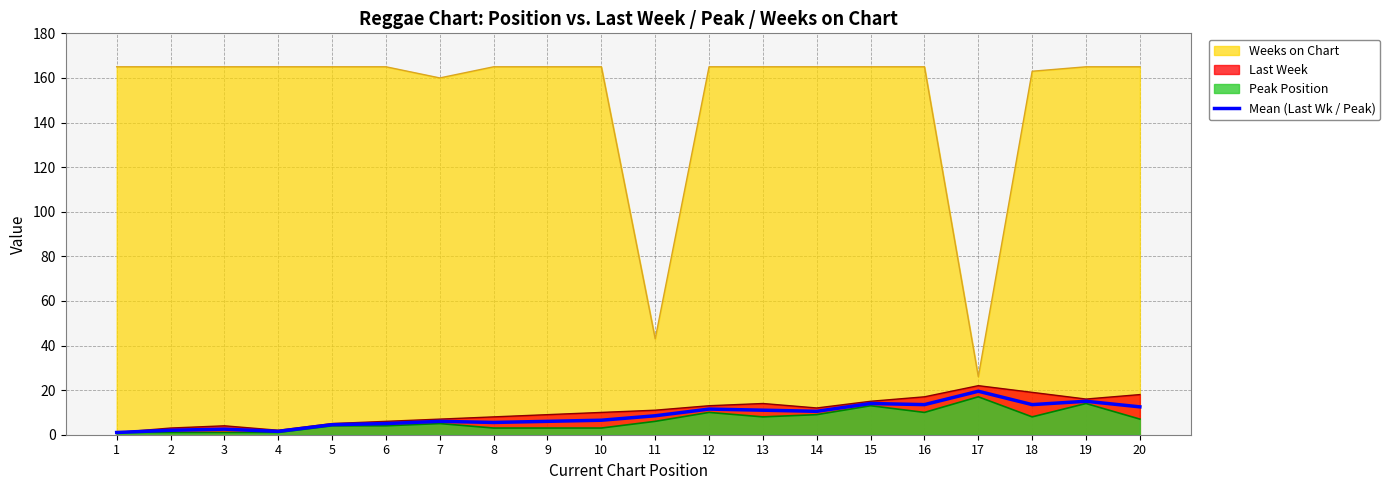

Reading left to right, list all the values displayed in this chart.

1.0	2.0	2.5	1.5	4.5	5.0	6.0	5.5	6.0	6.5	8.5	11.5	11.0	10.5	14.0	13.5	19.5	13.5	15.0	12.5